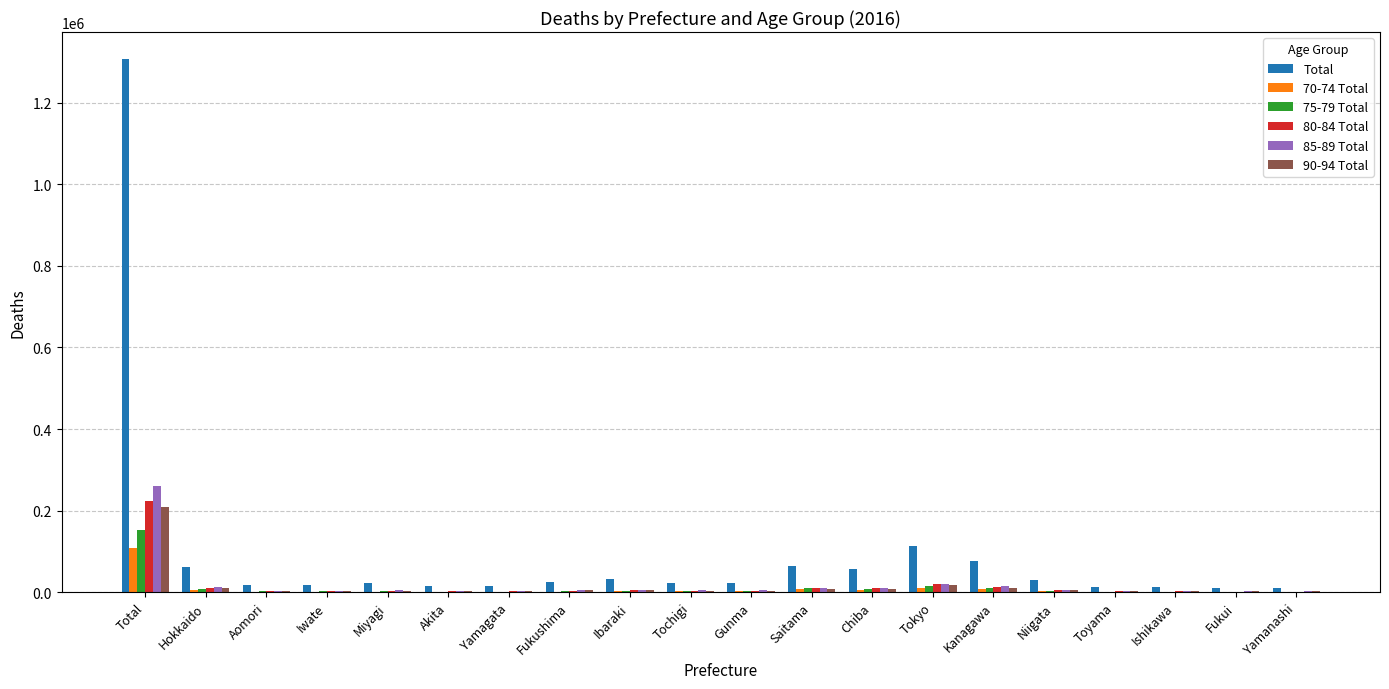

Which label corresponds to the largest value in the chart?

Total